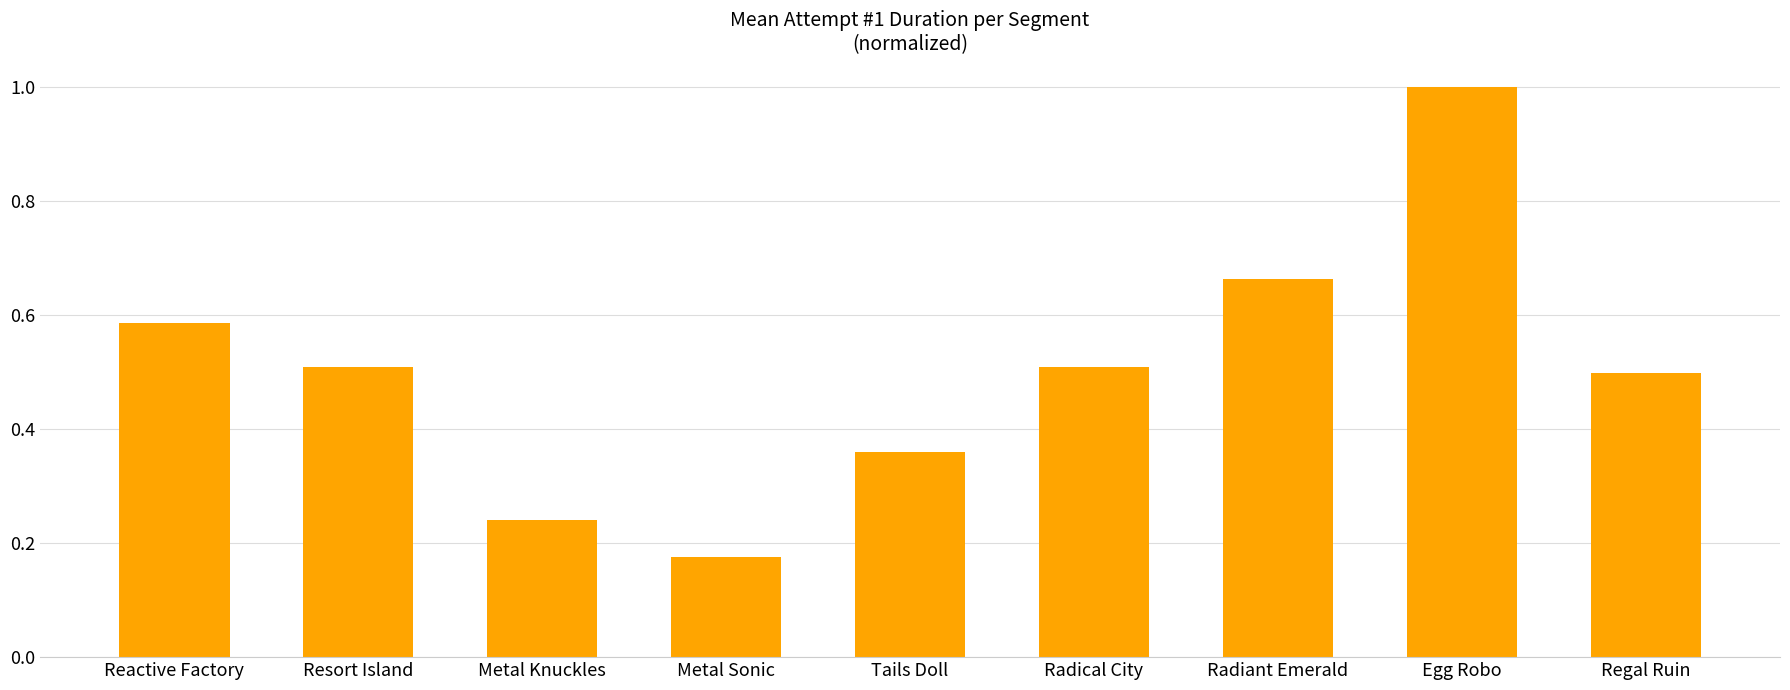

Which has a higher value, Radiant Emerald or Reactive Factory?

Radiant Emerald